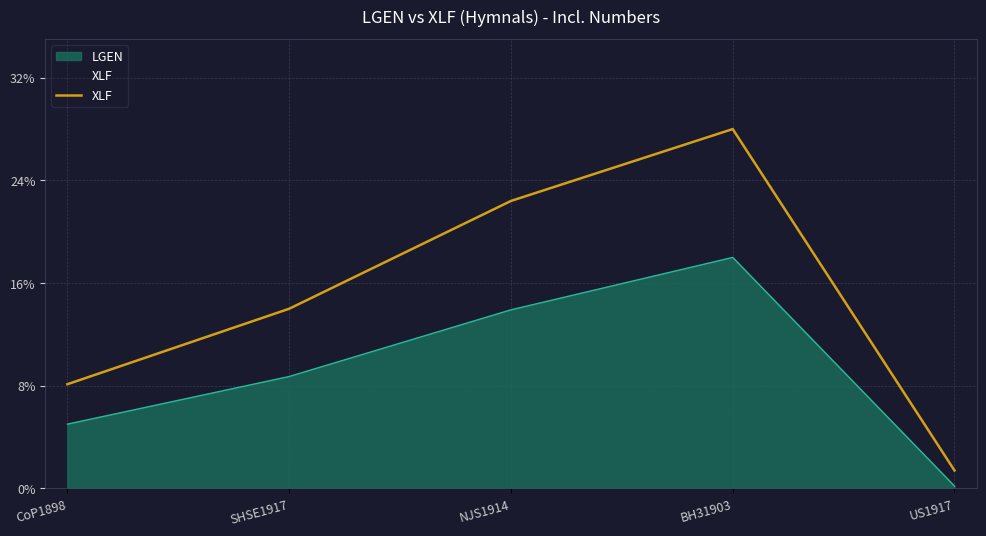

Where does the data first go above 14?

NJS1914